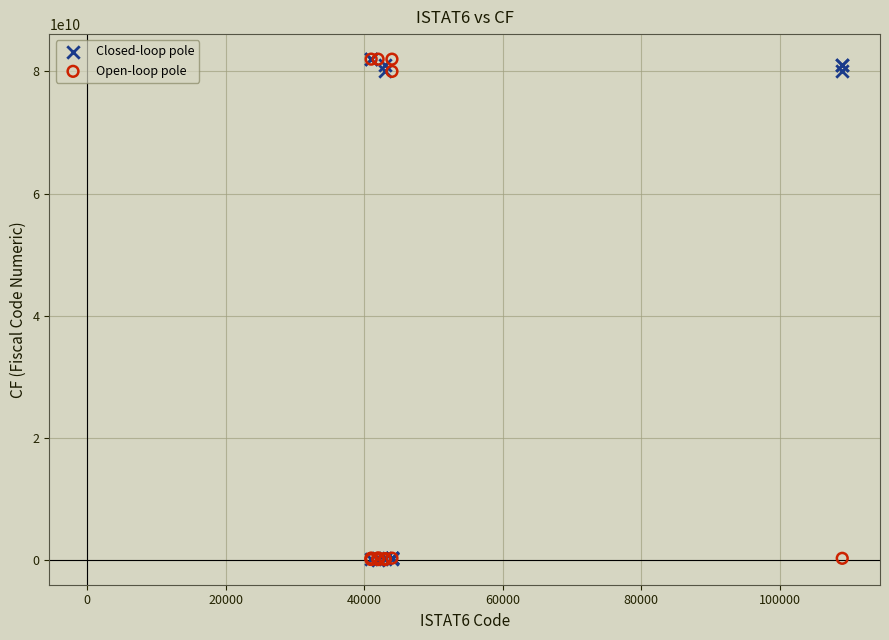

What are all the series names shown in the legend?

Closed-loop pole, Open-loop pole